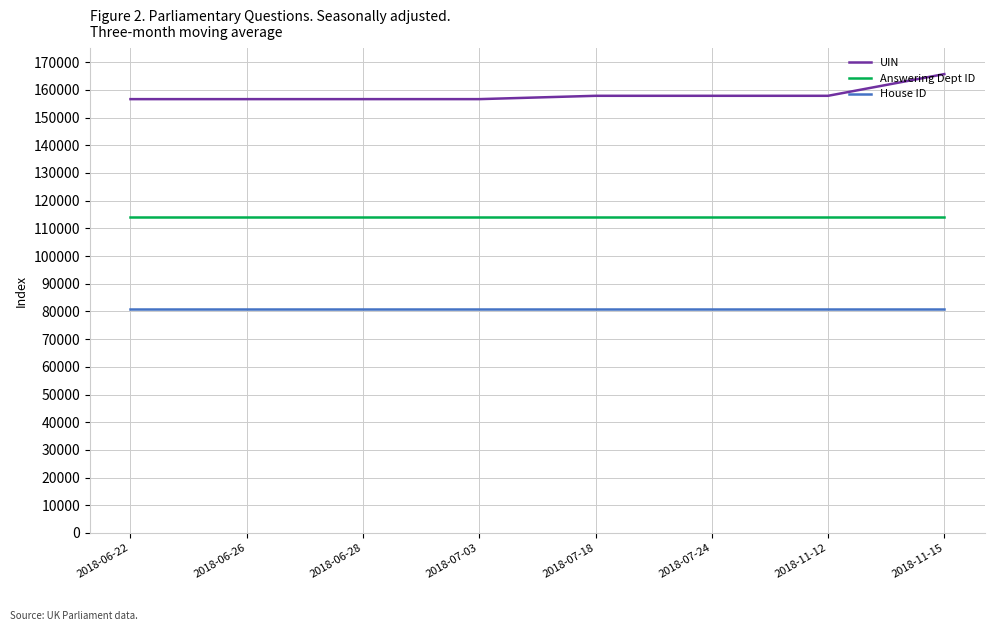

What is the total value across all series at 2018-11-12?

353068.6